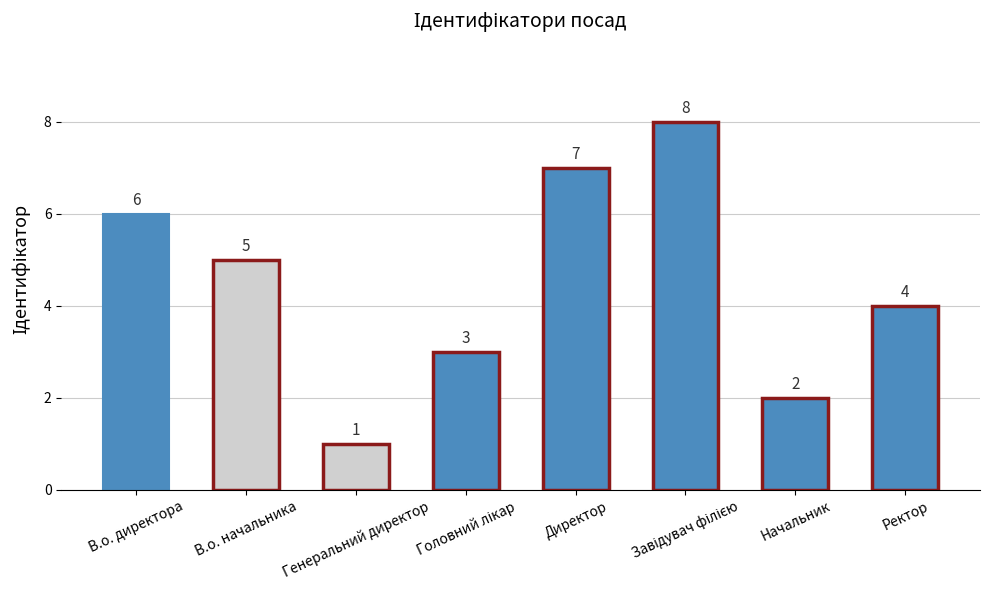

What is the difference between the maximum and minimum values?

7